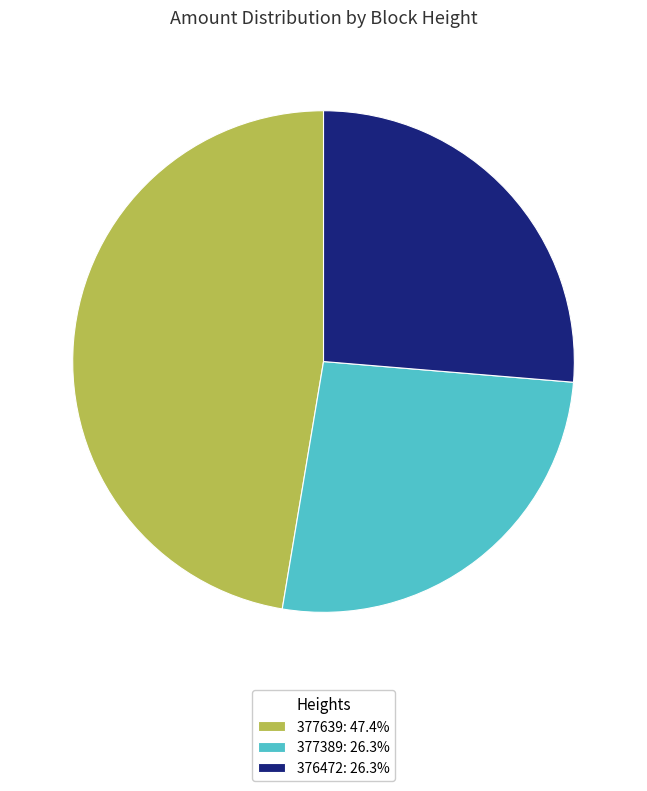

Do 377639 and 377389 together represent more than half of the pie?

Yes